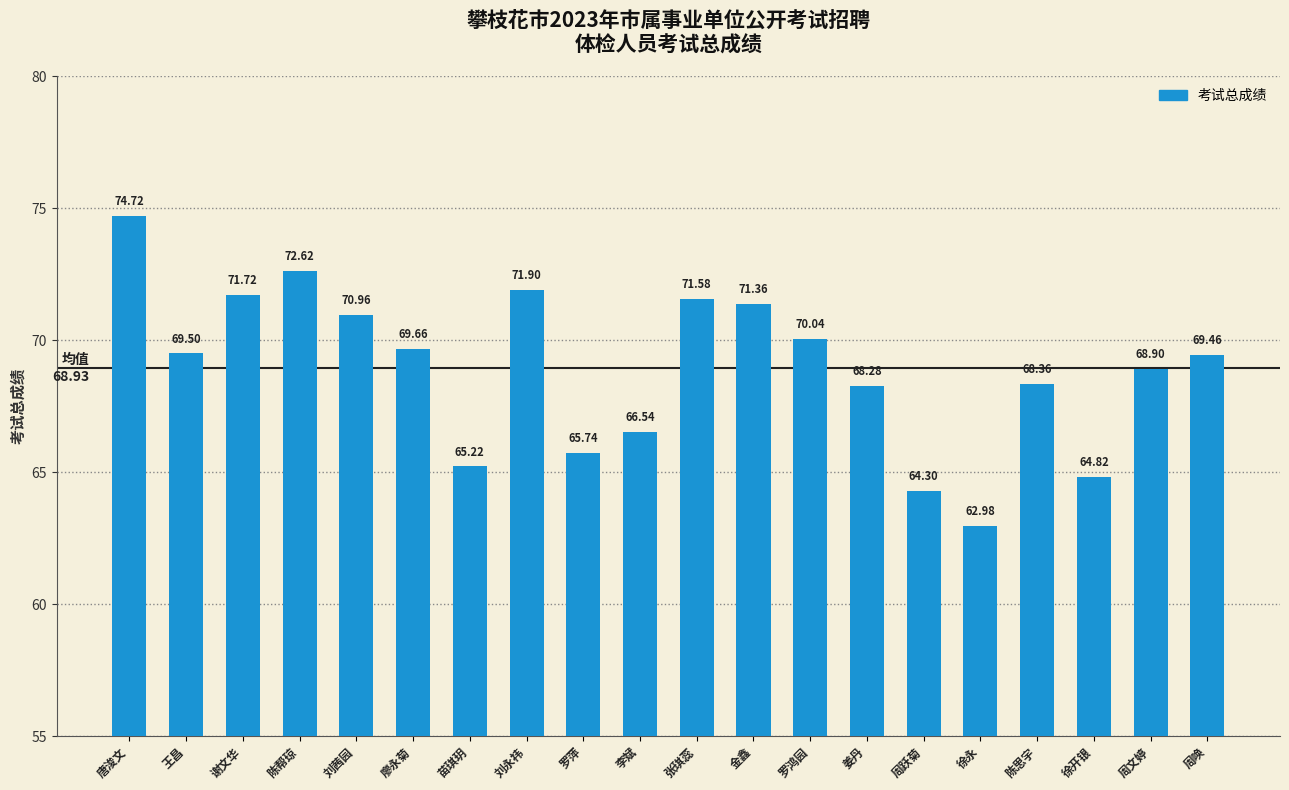

List the labels in order of value, smallest first.

徐永, 周跃菊, 徐开银, 苗琪玥, 罗萍, 李斌, 姜丹, 陈思宇, 周文婷, 周唤, 王昌, 廖永菊, 罗鸿园, 刘茜园, 金鑫, 张琪蕊, 谢文华, 刘永祎, 陈帮琼, 唐浚文